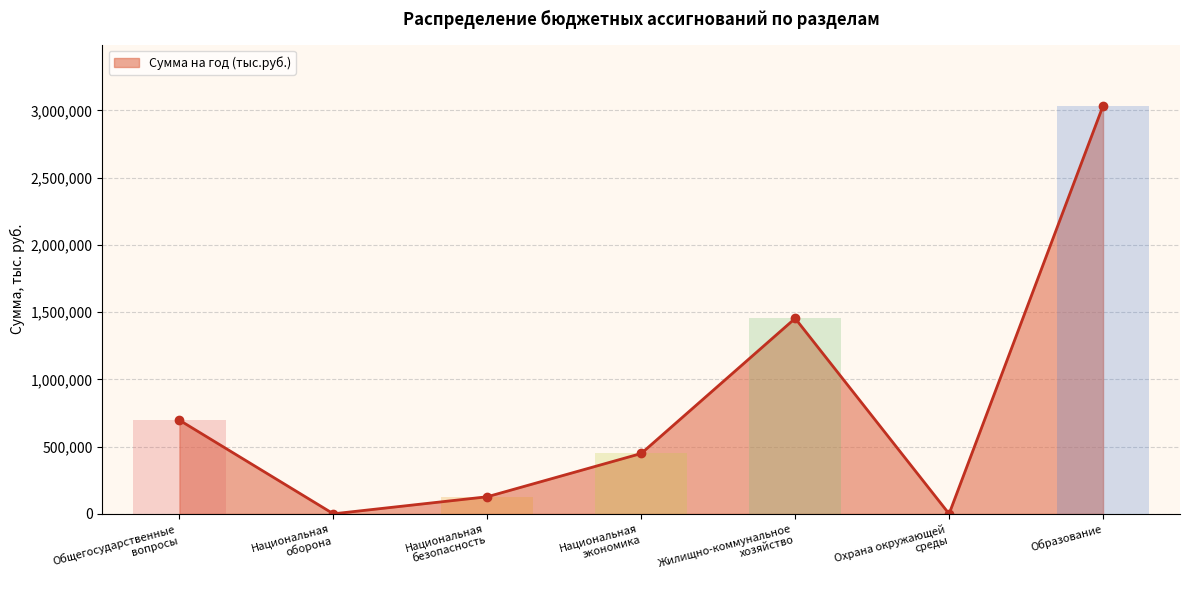

What is the ratio of the value at Национальная
экономика to the value at Национальная
оборона?

4357.7